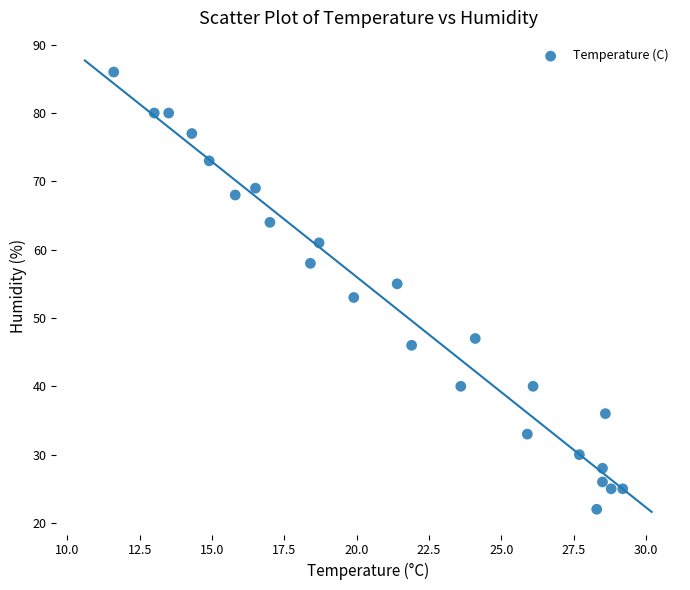

What is the range of Y values (max minus min)?

64